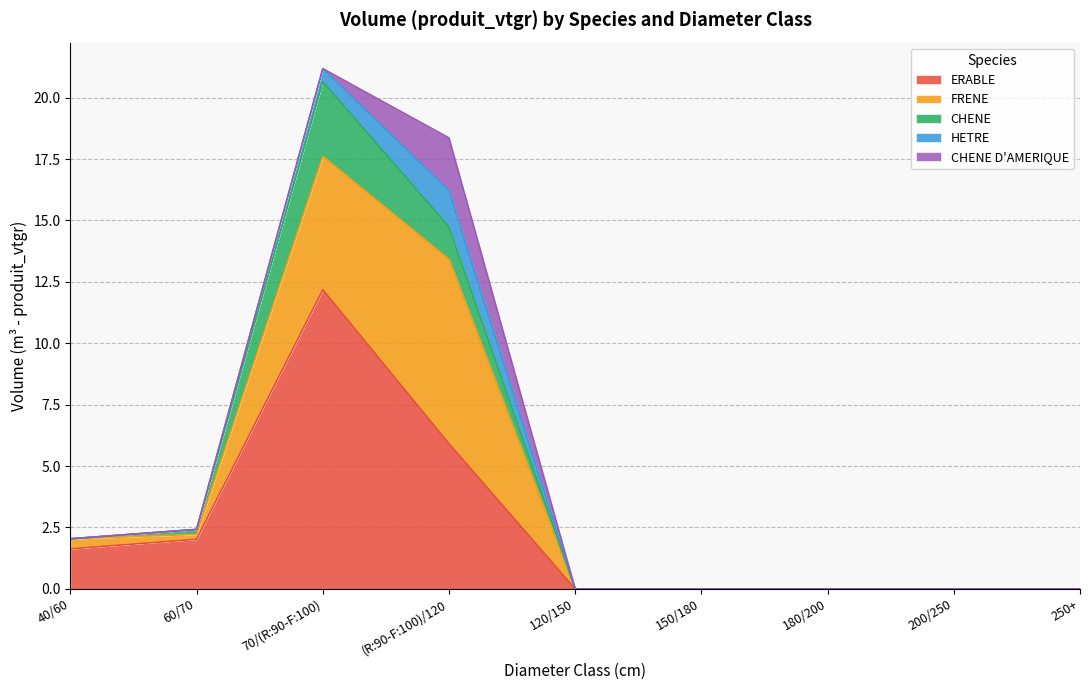

What is the difference between the maximum and minimum values in the ERABLE series?

12.2